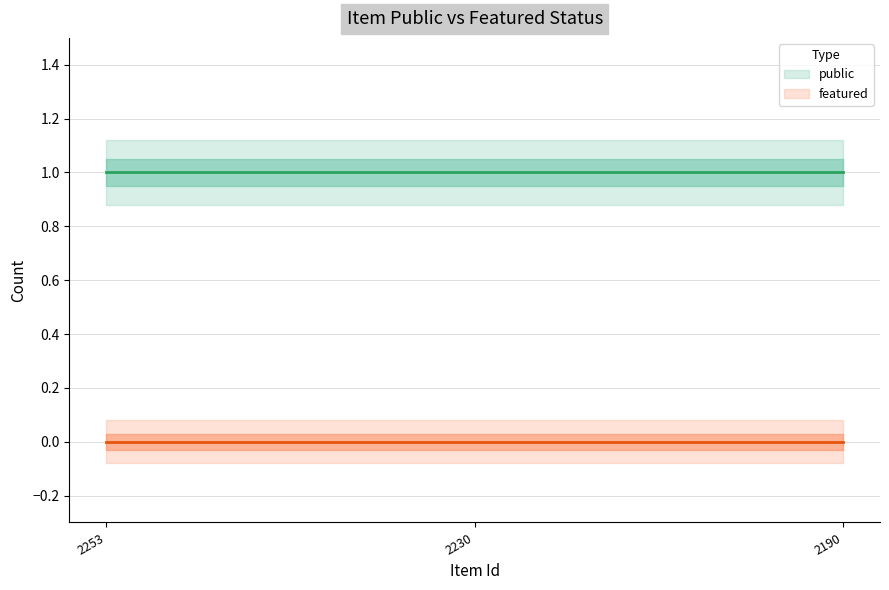

What is the difference between the highest and lowest values at 2190?

1